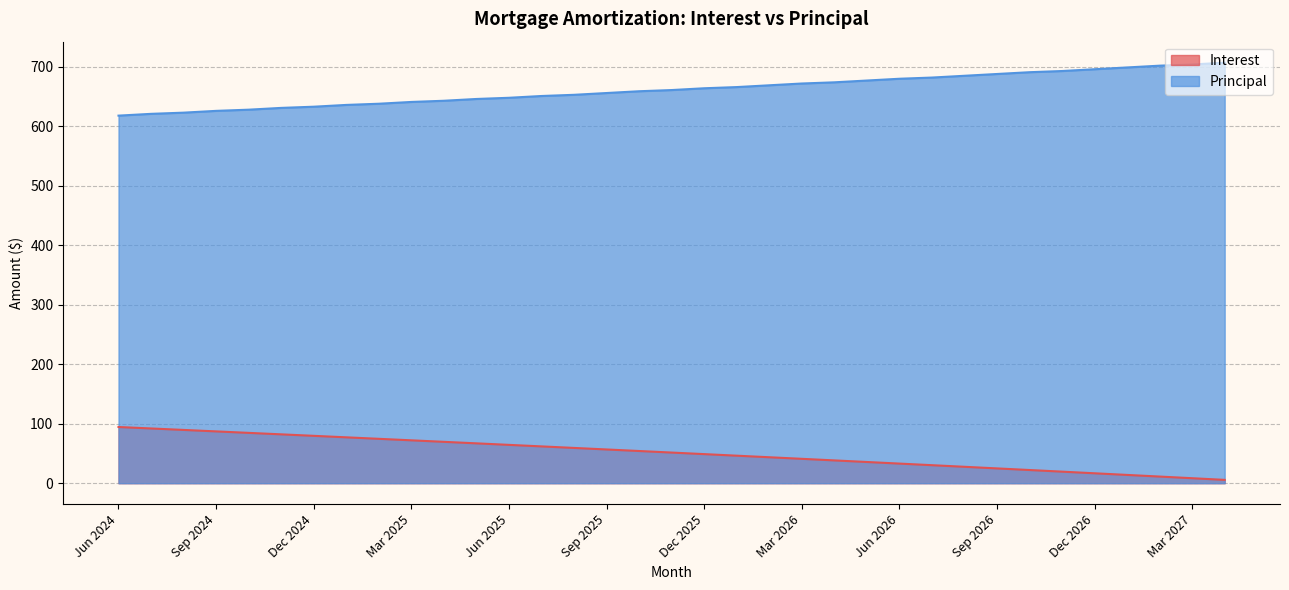

Reading right to left, list all the values displayed in this chart.

Interest: Apr 2027=5.6	Mar 2027=8.4	Feb 2027=11.2	Jan 2027=13.9	Dec 2026=16.7	Nov 2026=19.4	Oct 2026=22.2	Sep 2026=24.9	Aug 2026=27.6	Jul 2026=30.3	Jun 2026=33.0	May 2026=35.7	Apr 2026=38.3	Mar 2026=41.0	Feb 2026=43.6	Jan 2026=46.3	Dec 2025=48.9	Nov 2025=51.5	Oct 2025=54.1	Sep 2025=56.7	Aug 2025=59.3	Jul 2025=61.9	Jun 2025=64.5	May 2025=67.0	Apr 2025=69.6	Mar 2025=72.1	Feb 2025=74.6	Jan 2025=77.1	Dec 2024=79.7	Nov 2024=82.2	Oct 2024=84.6	Sep 2024=87.1	Aug 2024=89.6	Jul 2024=92.0	Jun 2024=94.5
Principal: Apr 2027=707.0	Mar 2027=704.0	Feb 2027=702.0	Jan 2027=699.0	Dec 2026=696.0	Nov 2026=693.0	Oct 2026=691.0	Sep 2026=688.0	Aug 2026=685.0	Jul 2026=682.0	Jun 2026=680.0	May 2026=677.0	Apr 2026=674.0	Mar 2026=672.0	Feb 2026=669.0	Jan 2026=666.0	Dec 2025=664.0	Nov 2025=661.0	Oct 2025=659.0	Sep 2025=656.0	Aug 2025=653.0	Jul 2025=651.0	Jun 2025=648.0	May 2025=646.0	Apr 2025=643.0	Mar 2025=641.0	Feb 2025=638.0	Jan 2025=636.0	Dec 2024=633.0	Nov 2024=631.0	Oct 2024=628.0	Sep 2024=626.0	Aug 2024=623.0	Jul 2024=621.0	Jun 2024=618.0